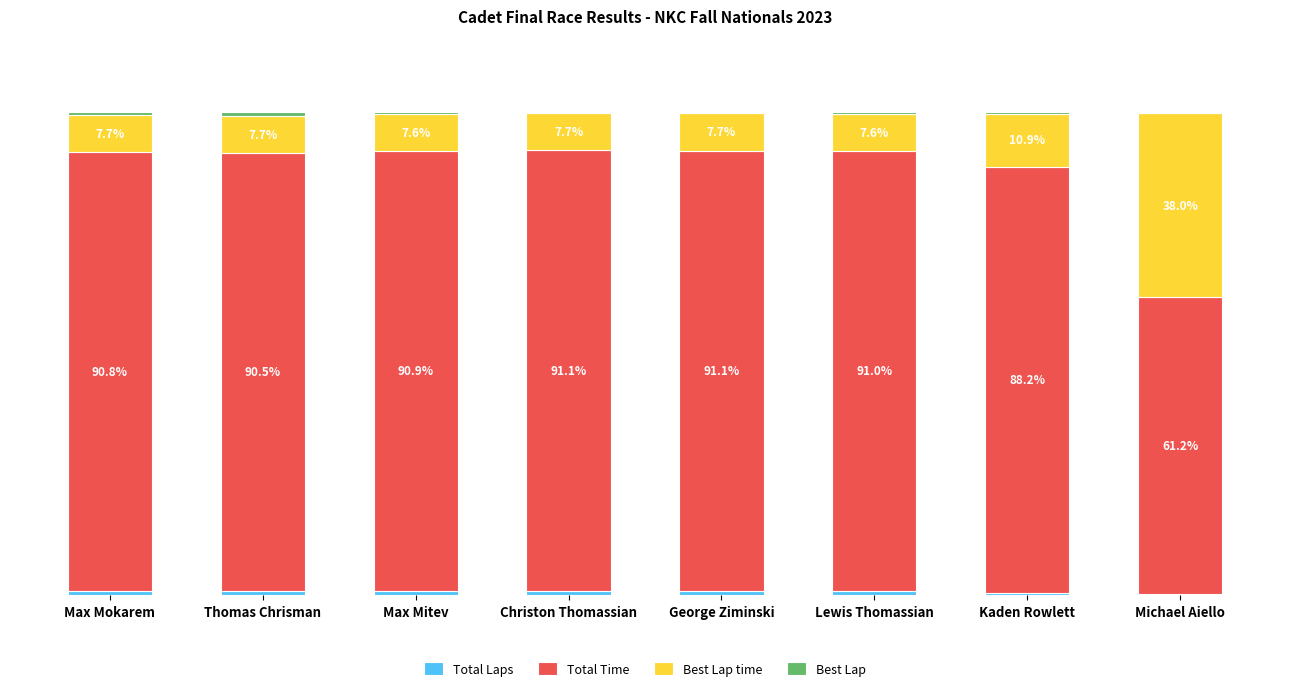

At how many categories does at least one series exceed 0?

8